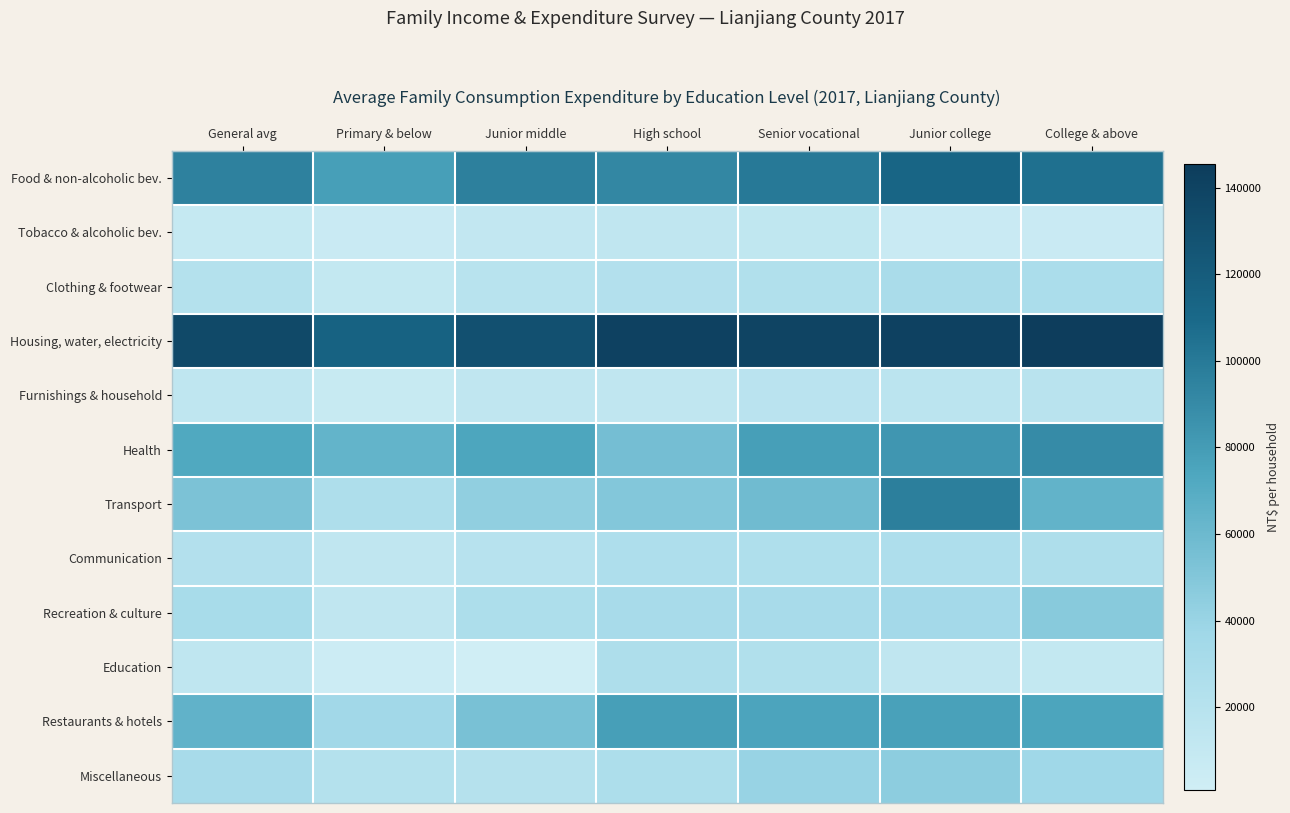

What is the greatest value displayed?

145506.9